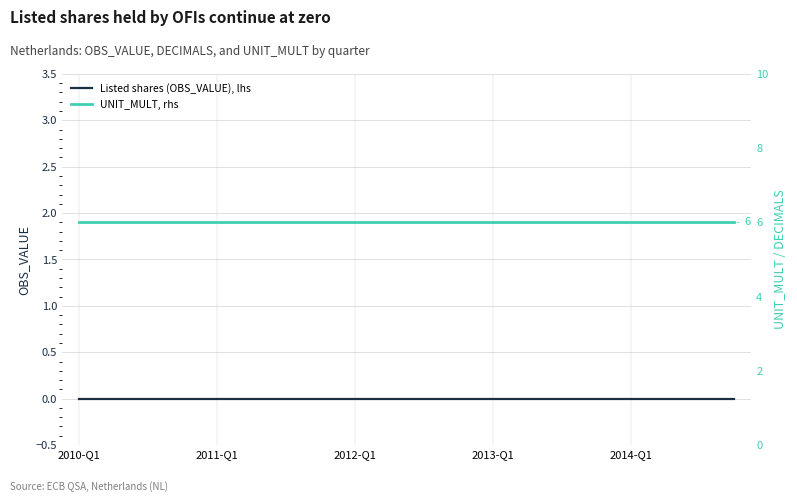

What position from the left is 2010-Q1?

1